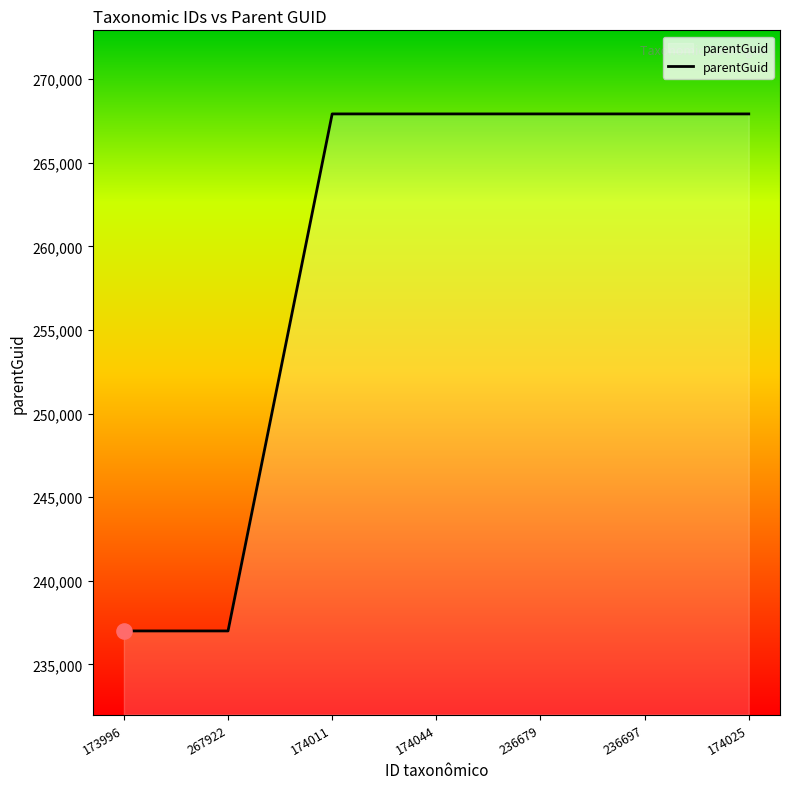

What is the ratio of the value at 174025 to the value at 236679?

1.0